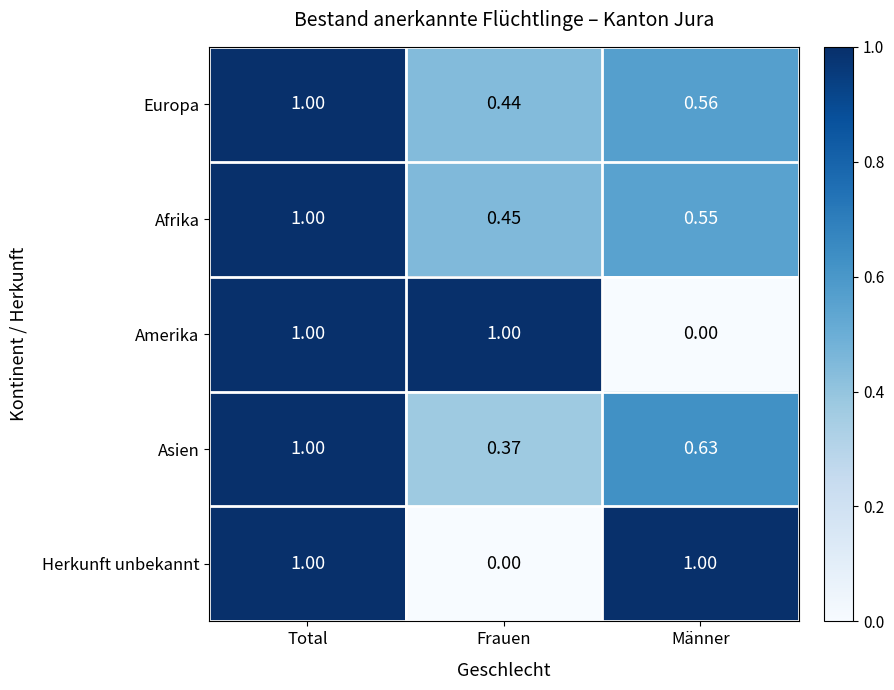

Where is Afrika nearest to the value 0?

Frauen